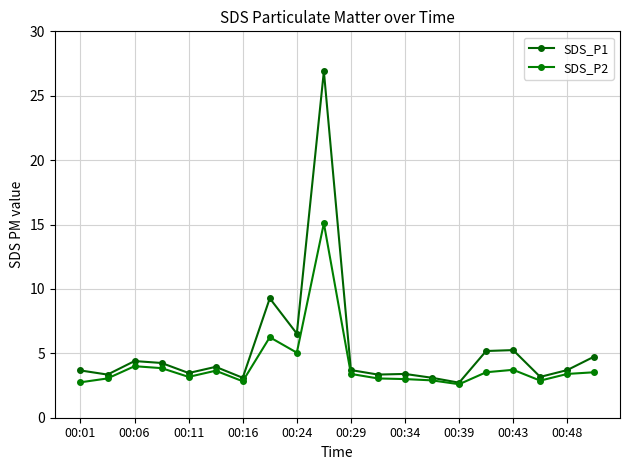

What is the minimum value shown in the chart?

2.6